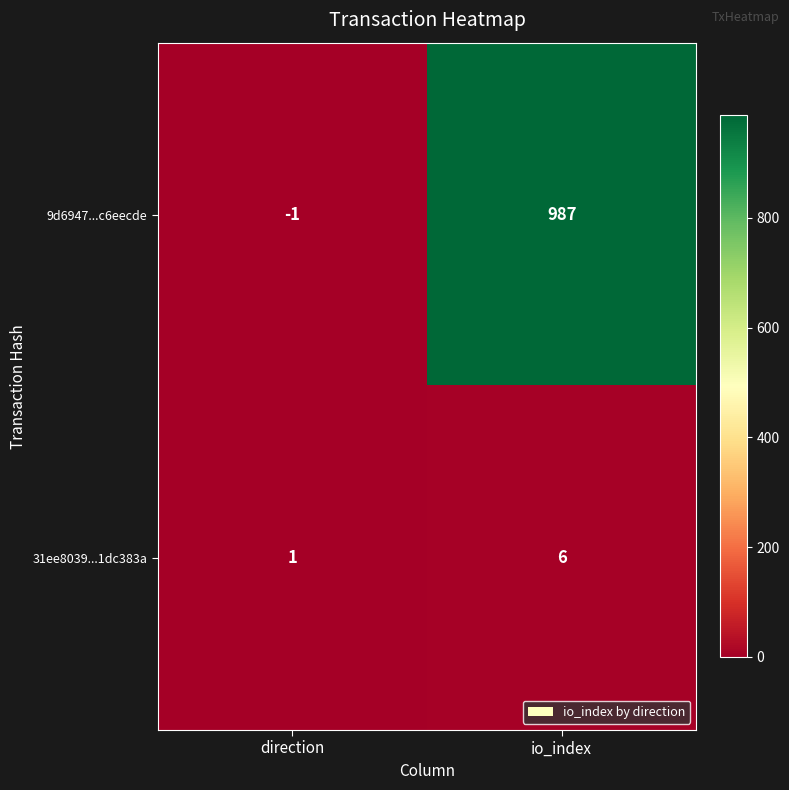

Rank the series by their maximum value, from lowest to highest.

31ee8039...1dc383a, 9d6947...c6eecde